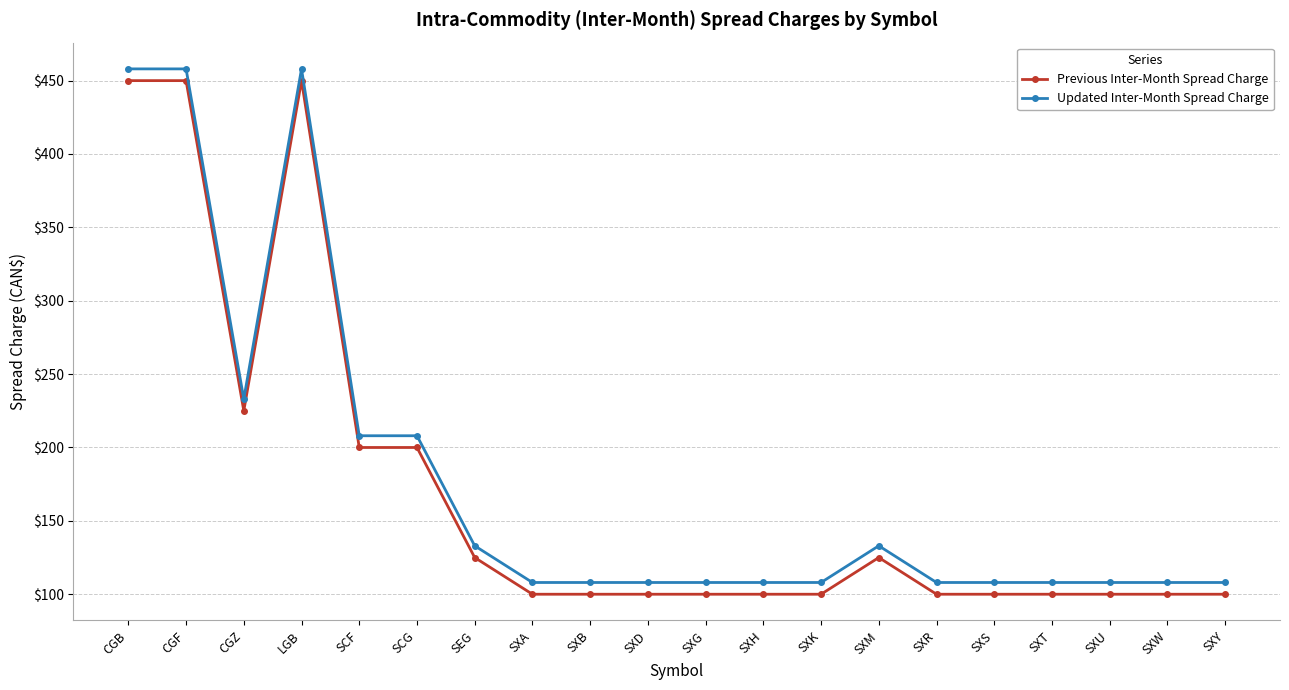

What is the maximum value shown in the chart?

458